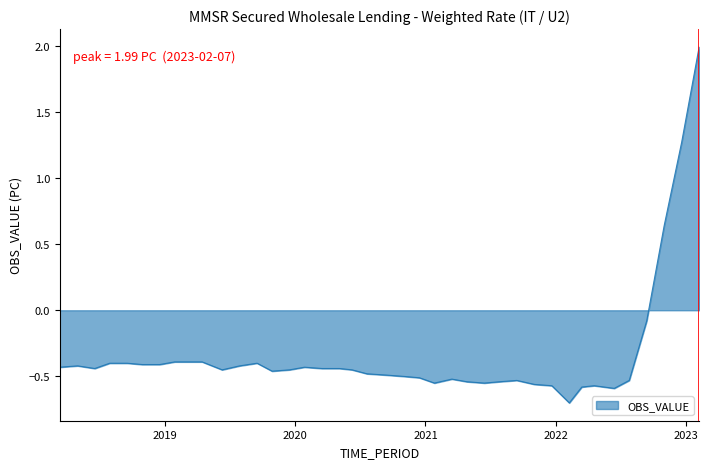

What is the minimum value shown in the chart?

-0.7